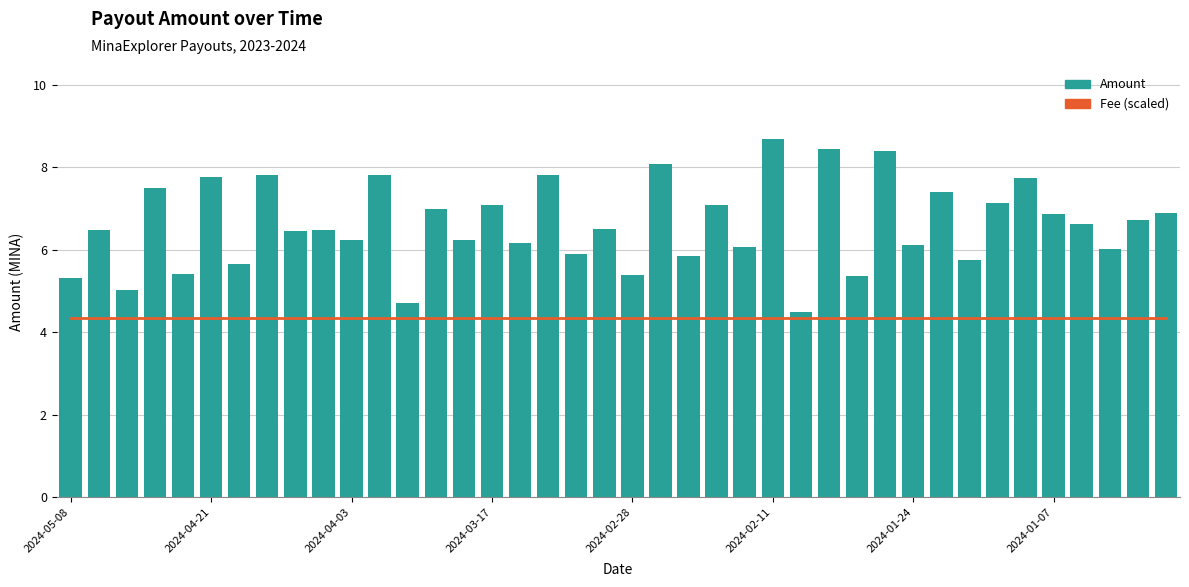

At which category does the chart reach its minimum across all series?

2024-05-08